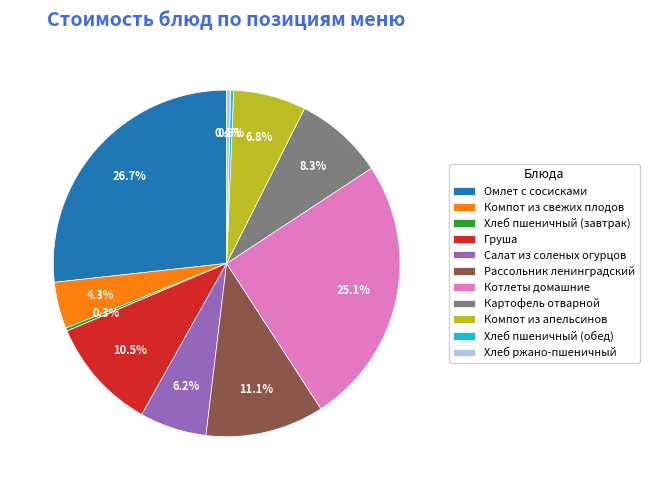

Does any single category account for the majority?

No